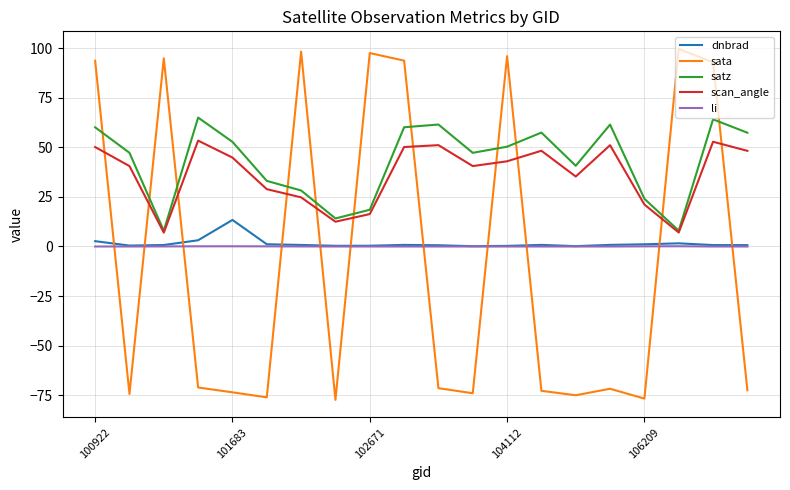

What is the greatest value displayed?

99.7